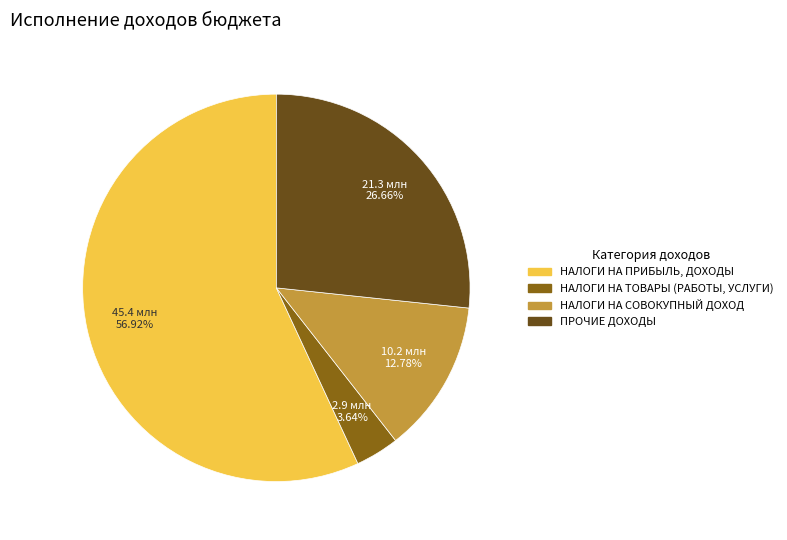

Approximately how many times larger is the value at ПРОЧИЕ ДОХОДЫ compared to НАЛОГИ НА ПРИБЫЛЬ, ДОХОДЫ?

0.5